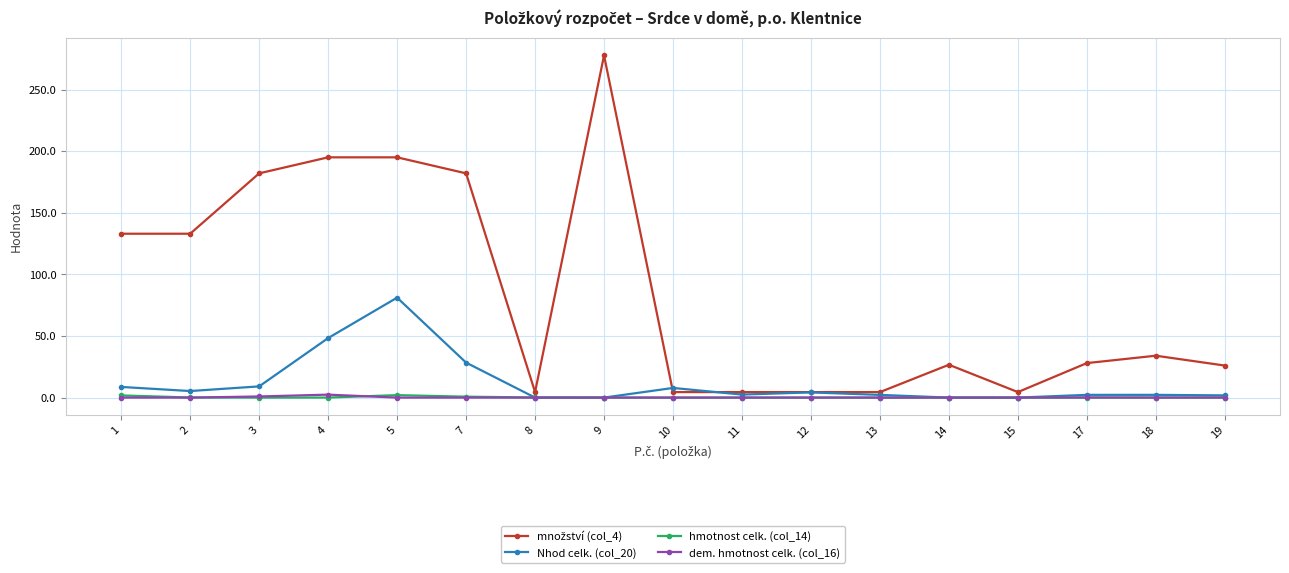

Between which two adjacent categories do hmotnost celk. (col_14) and Nhod celk. (col_20) first intersect?

7 and 8